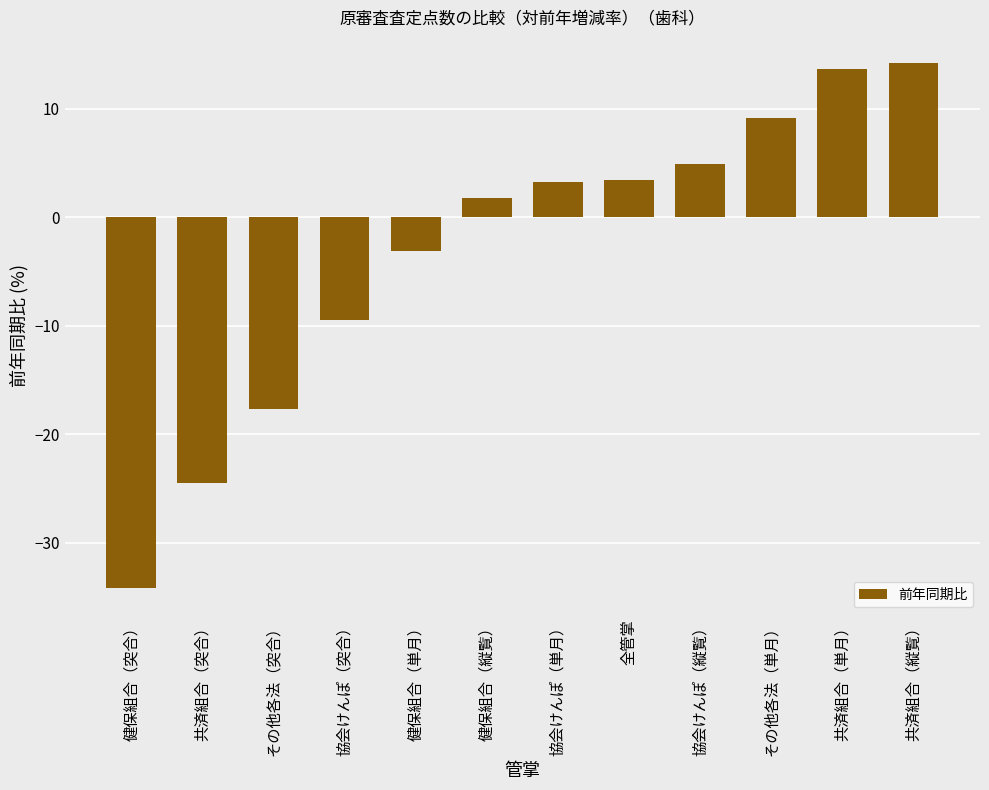

What is the difference between the values at 共済組合（単月） and 協会けんぽ（突合）?

23.2